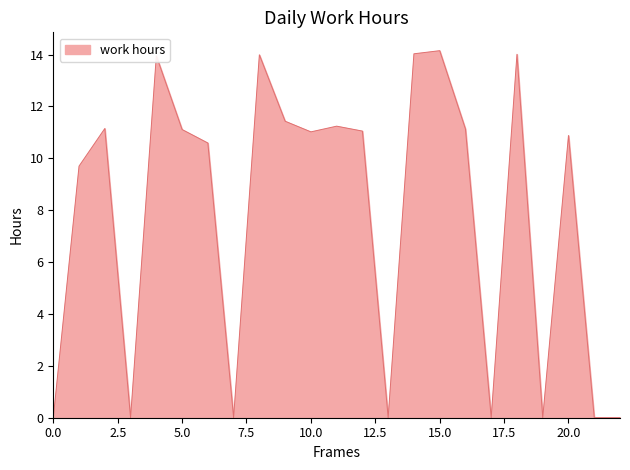

What is the greatest value displayed?

14.2